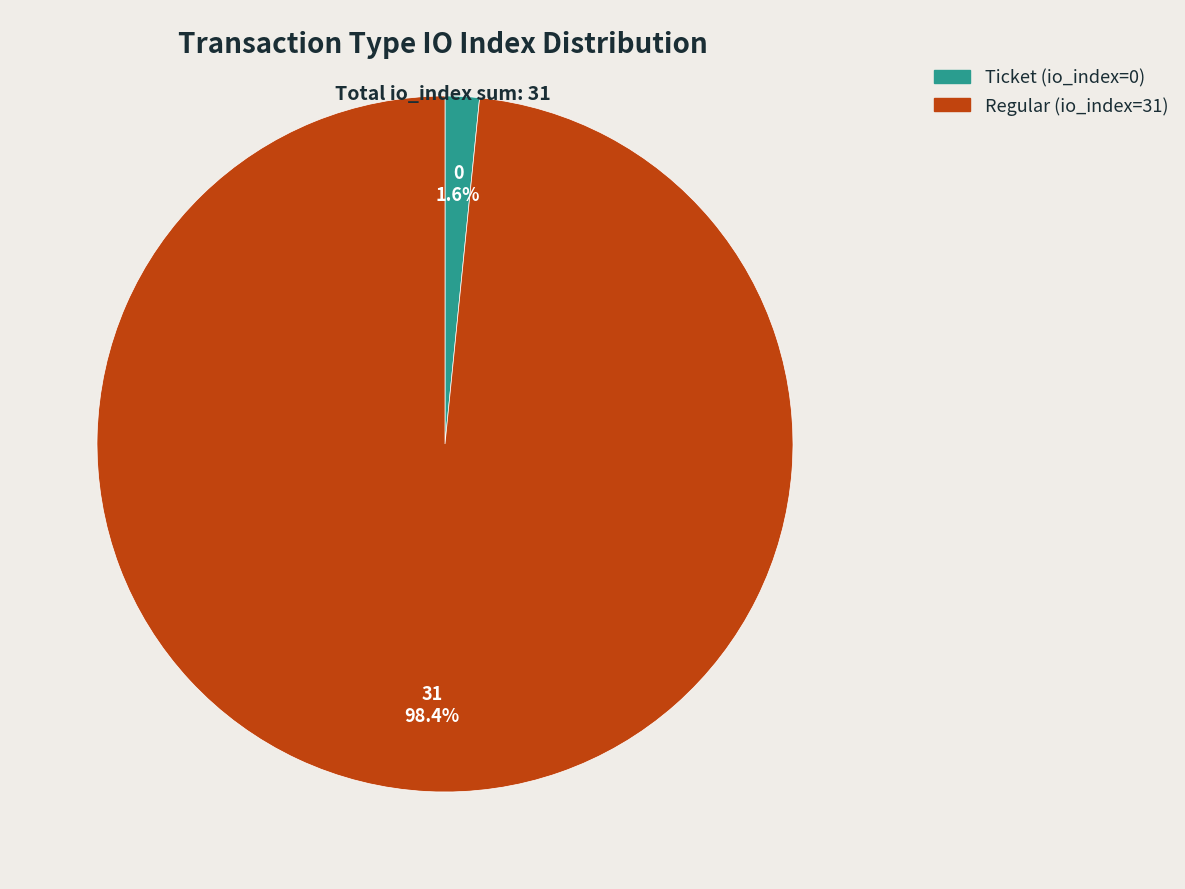

Which has a higher value, Regular (io_index=31) or Ticket (io_index=0)?

Regular (io_index=31)